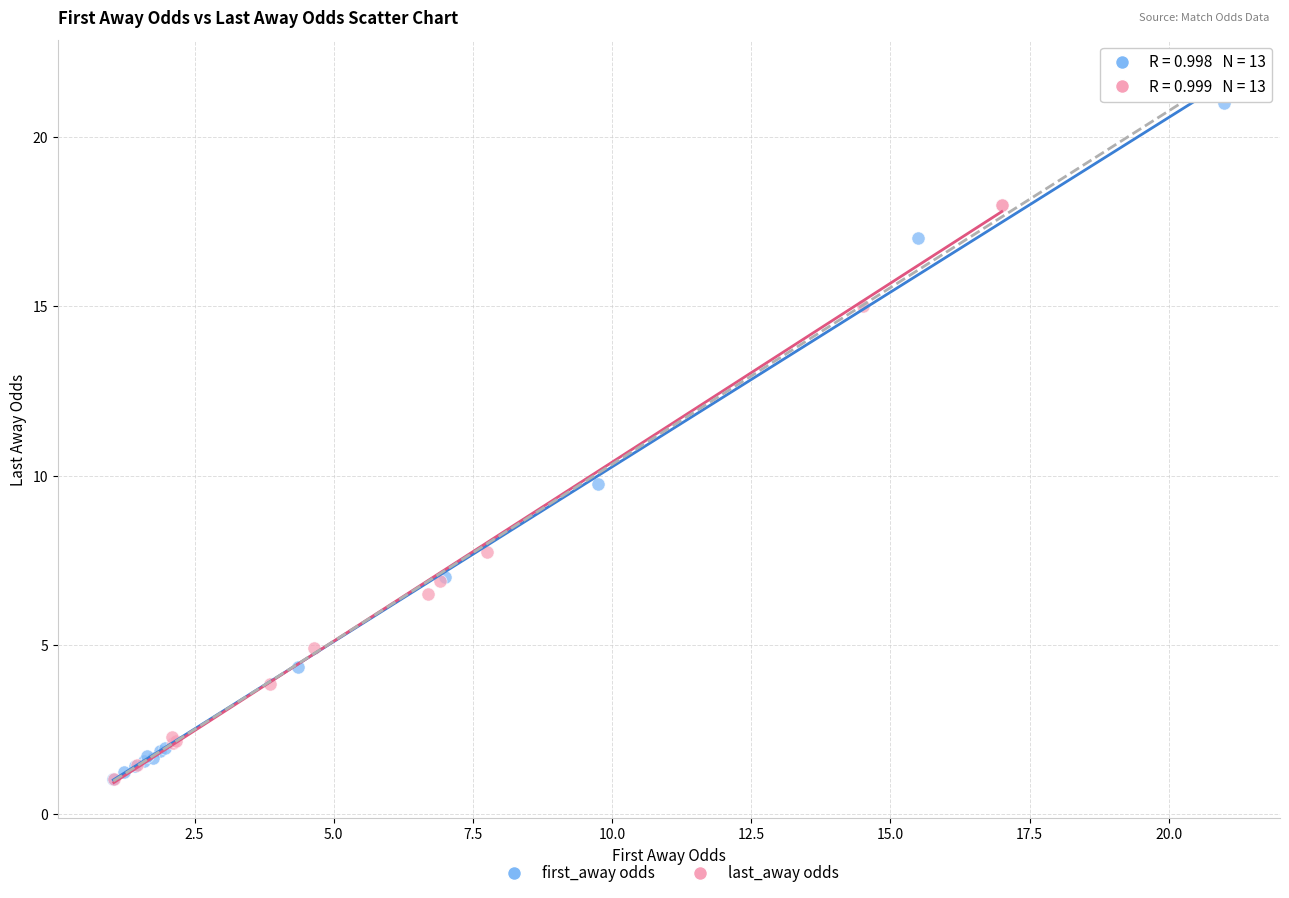

Which series contains the highest Y value?

first_away odds